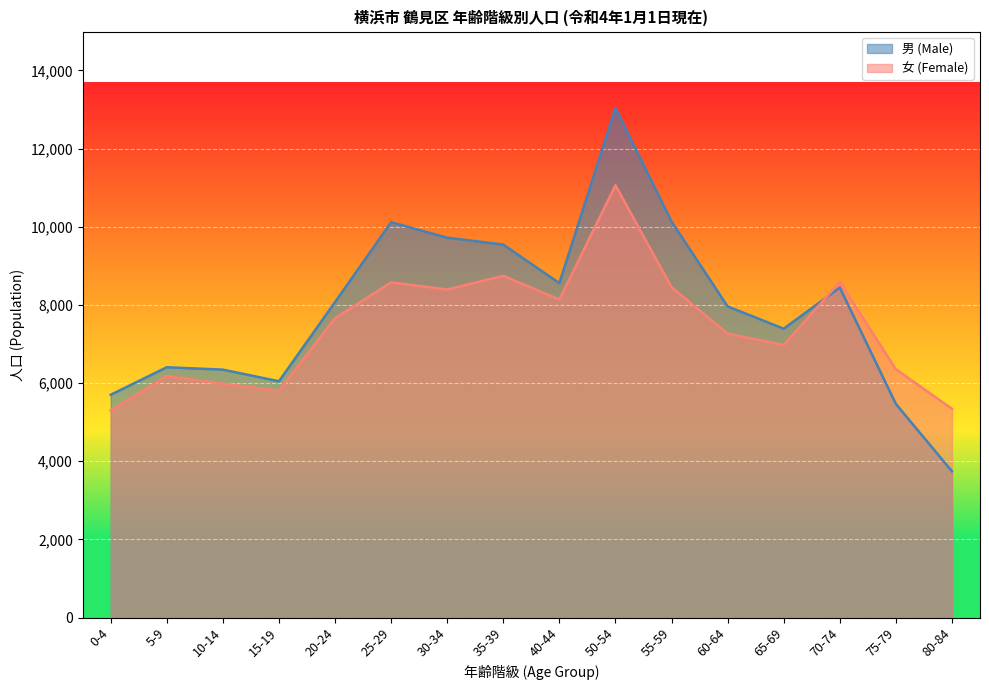

What is the difference between the 女 (Female) values at 25-29 and 30-34?

182